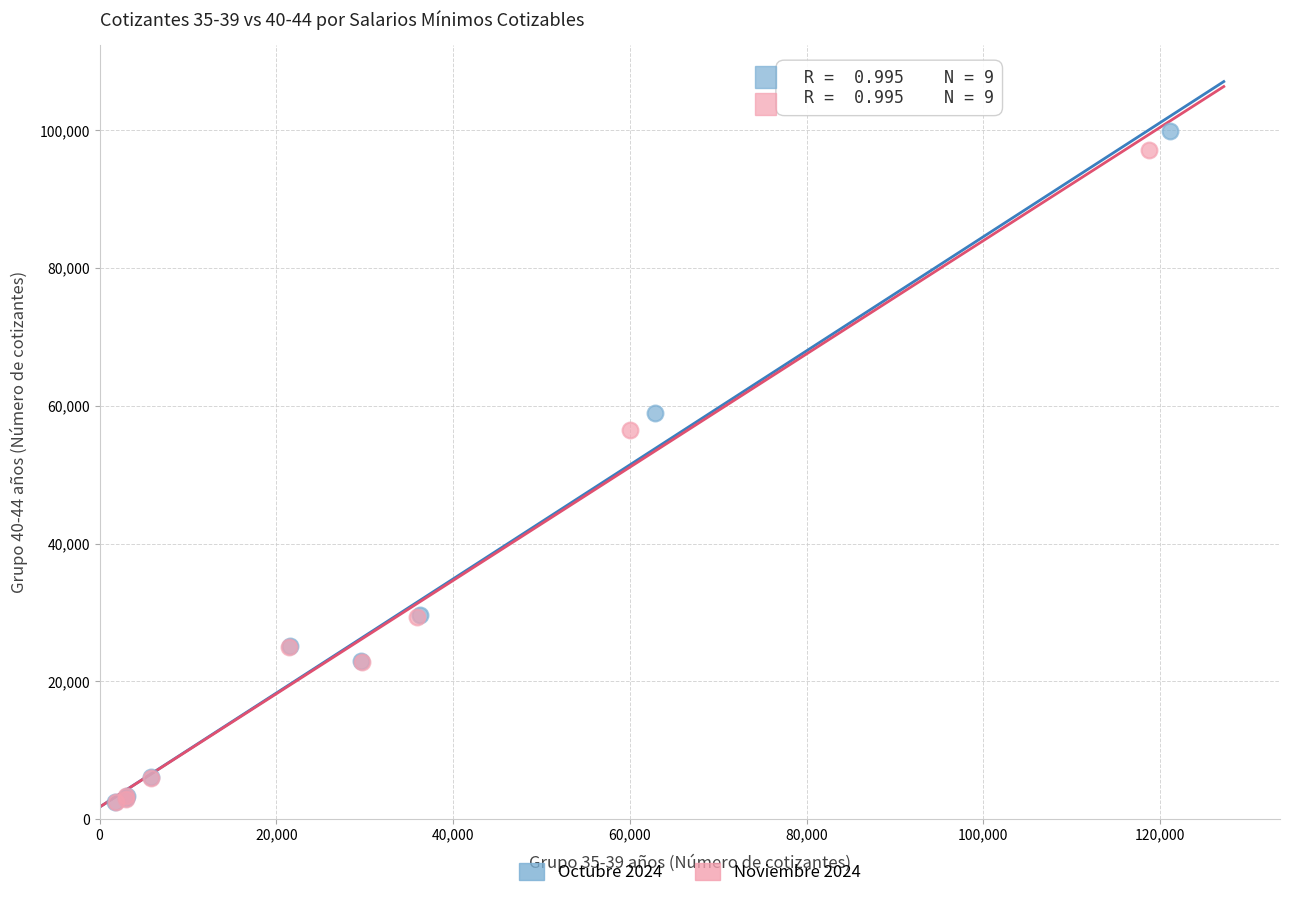

Which series has the widest spread of Y values?

Octubre 2024